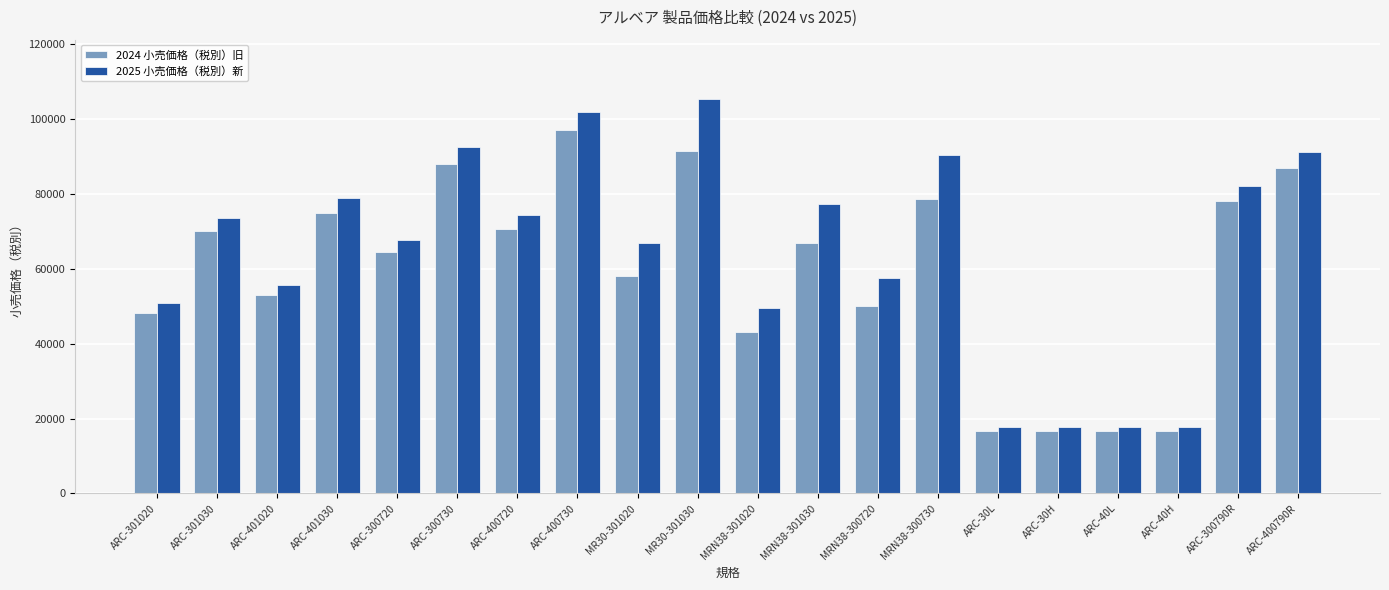

What position from the left is ARC-301030?

2